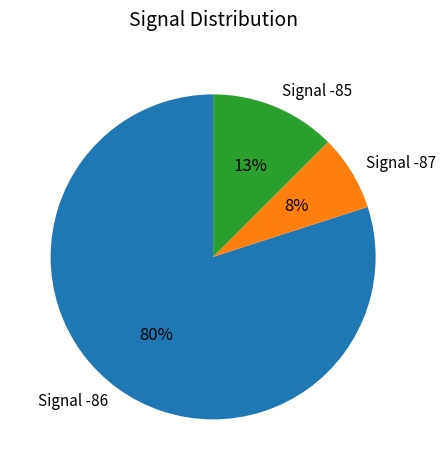

Rank the categories by value from highest to lowest.

Signal -86, Signal -85, Signal -87